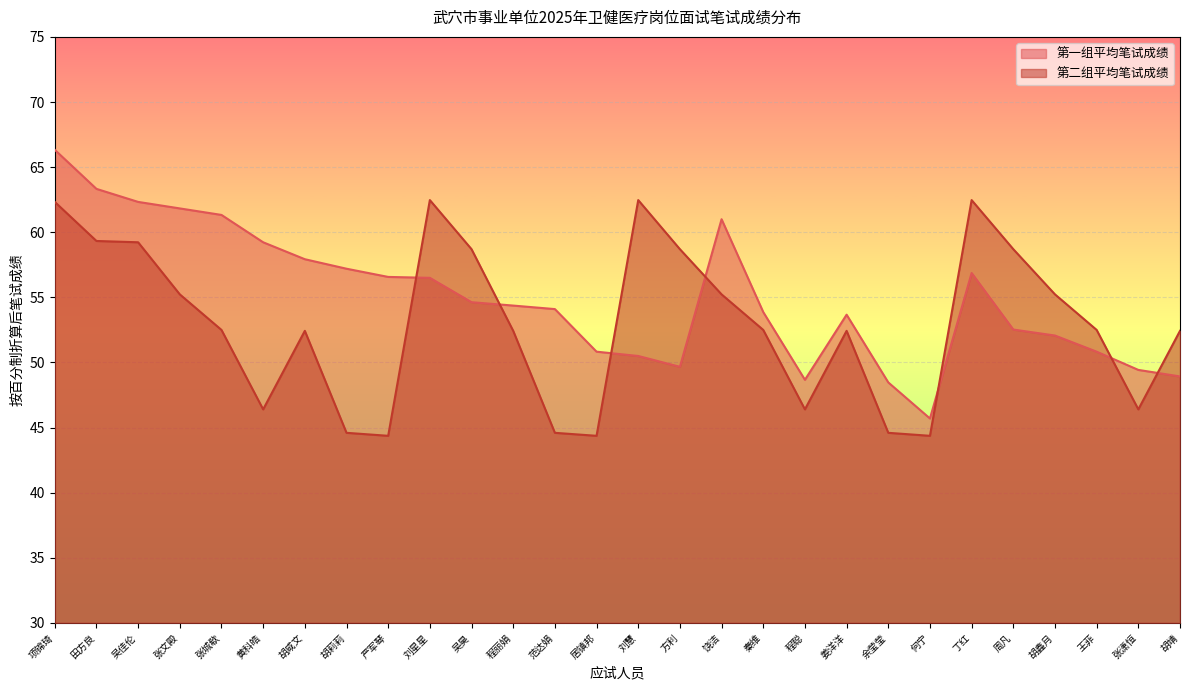

At which category is the sum across all series the highest?

项锦琦